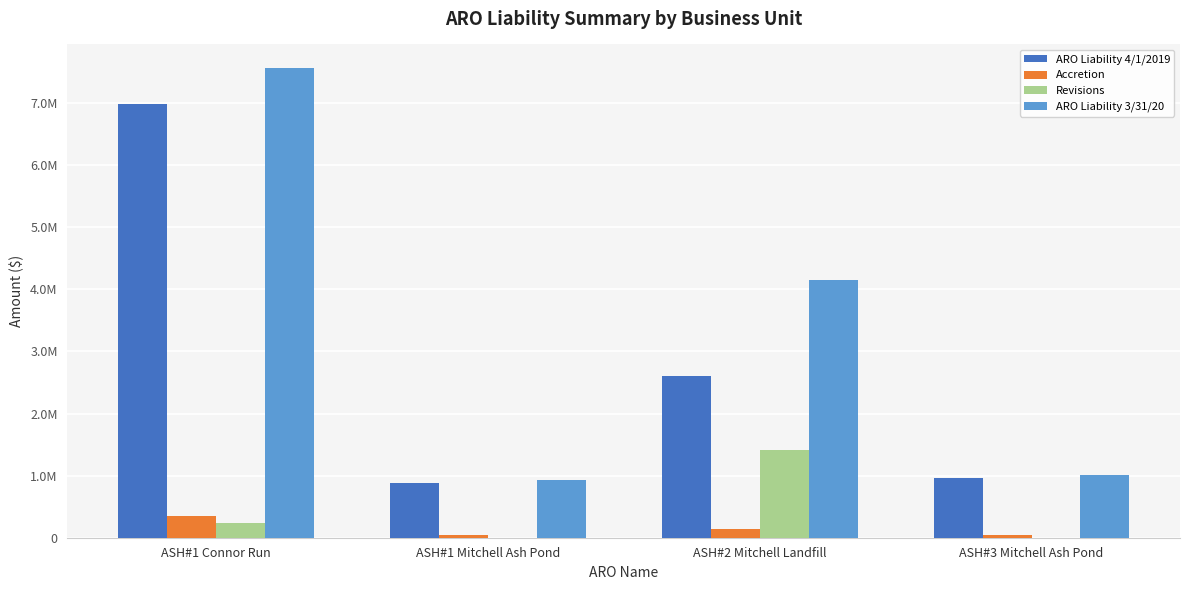

Which series has the largest range (max minus min)?

ARO Liability 3/31/20